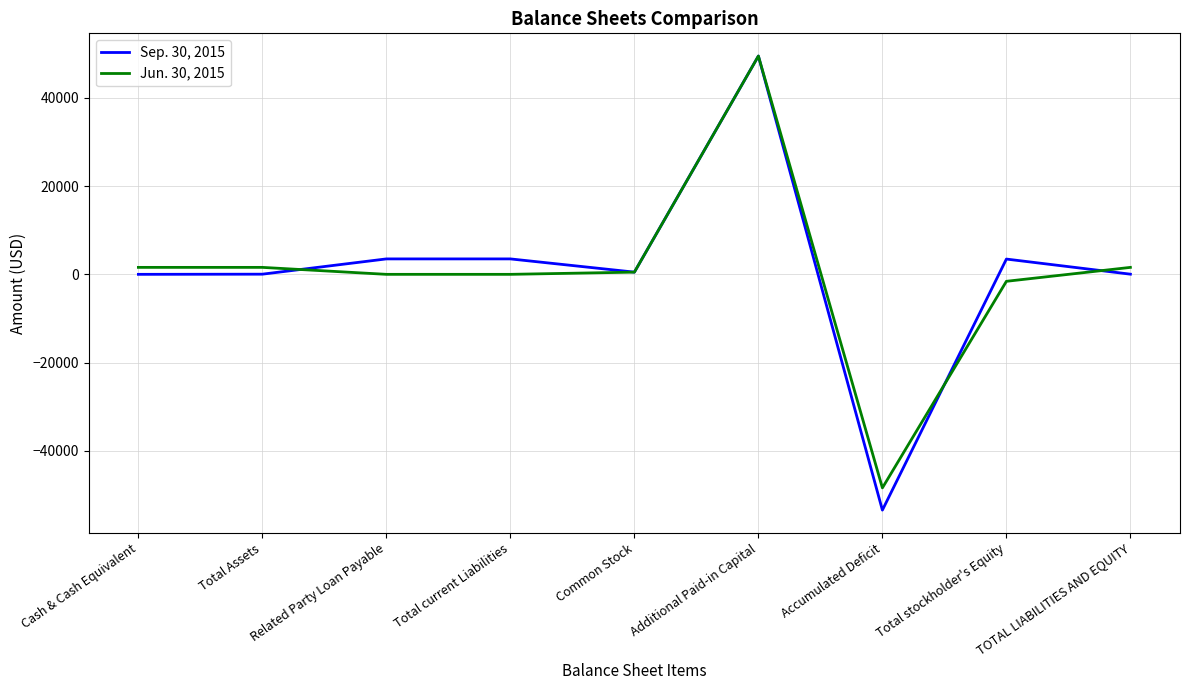

At which category is the sum across all series the highest?

Additional Paid-in Capital